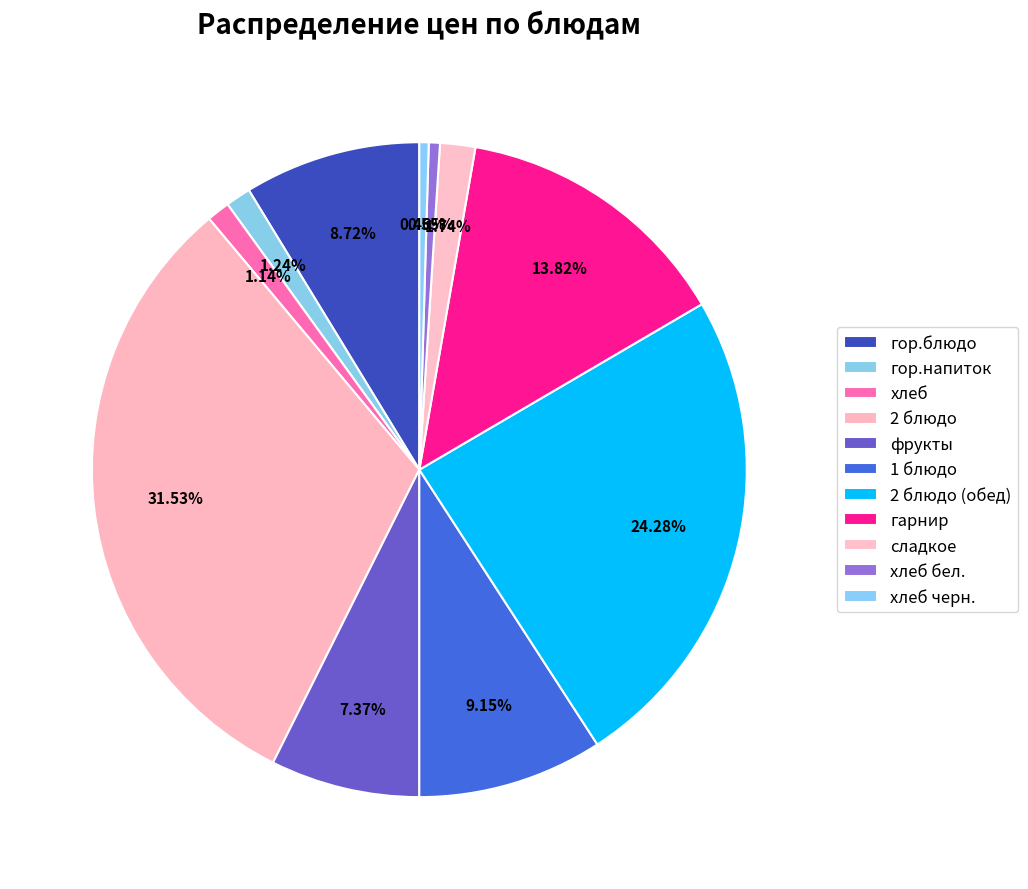

To the nearest percent, what is the average slice percentage?

9%